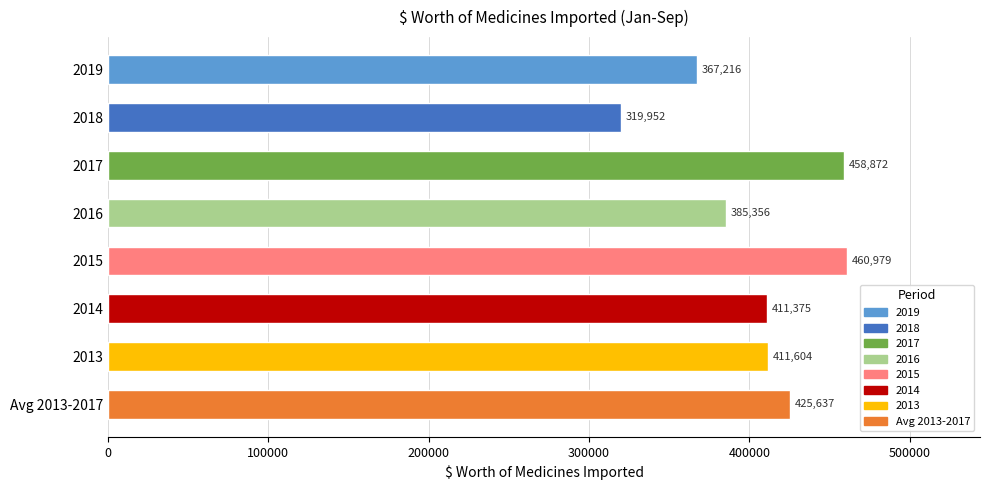

What is the maximum value shown in the chart?

460979